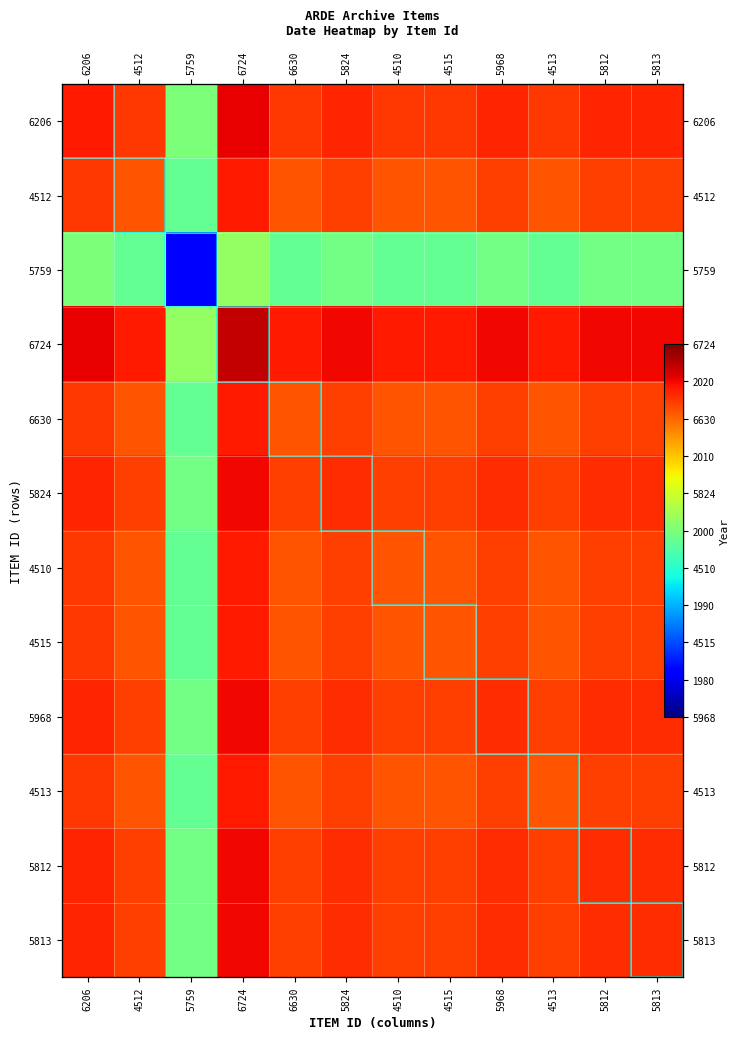

The 4515 series shows 3518.1 at 4513. True or false?

False